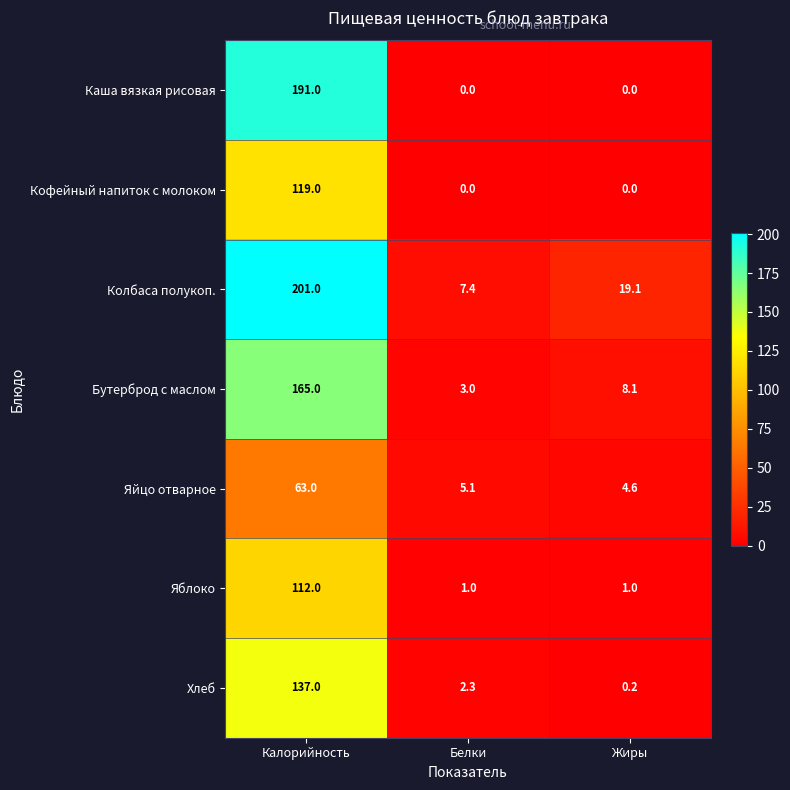

Between Калорийность and Белки, which series saw the biggest shift?

Колбаса полукоп.